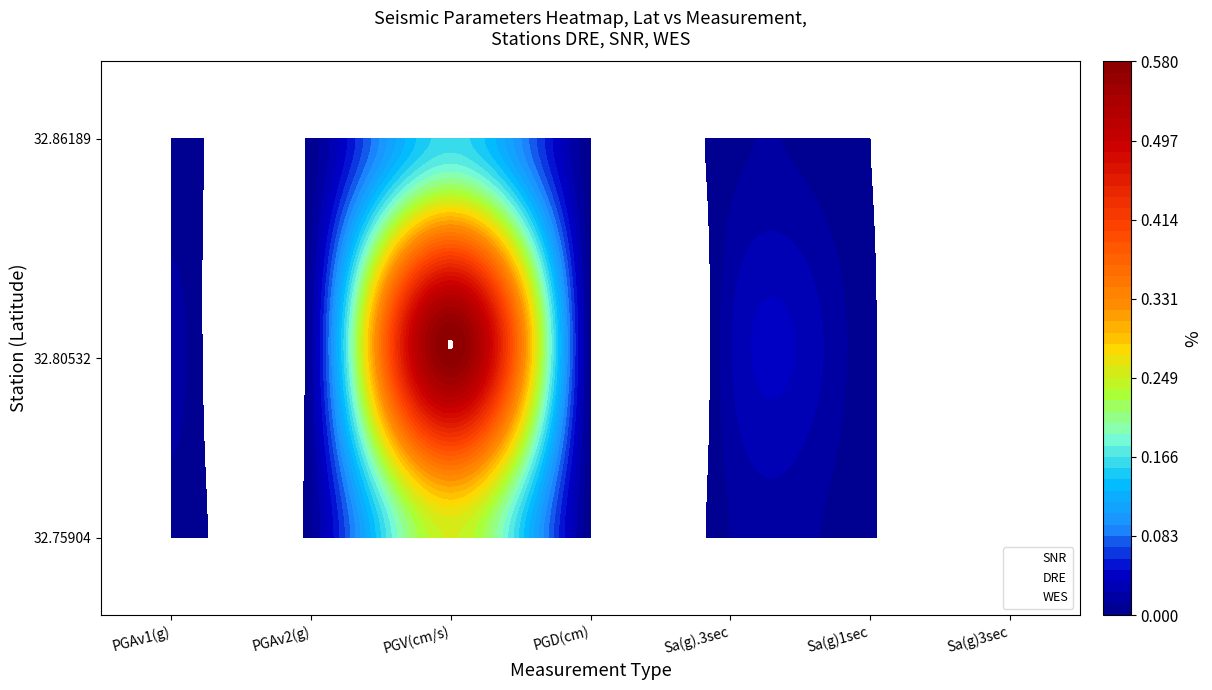

Reading left to right, list all the values displayed in this chart.

DRE: 0.0	0.0	0.6	0.0	0.0	0.0	0.0
SNR: 0.0	0.0	0.2	0.0	0.0	0.0	0.0
WES: 0.0	0.0	0.2	0.0	0.0	0.0	0.0